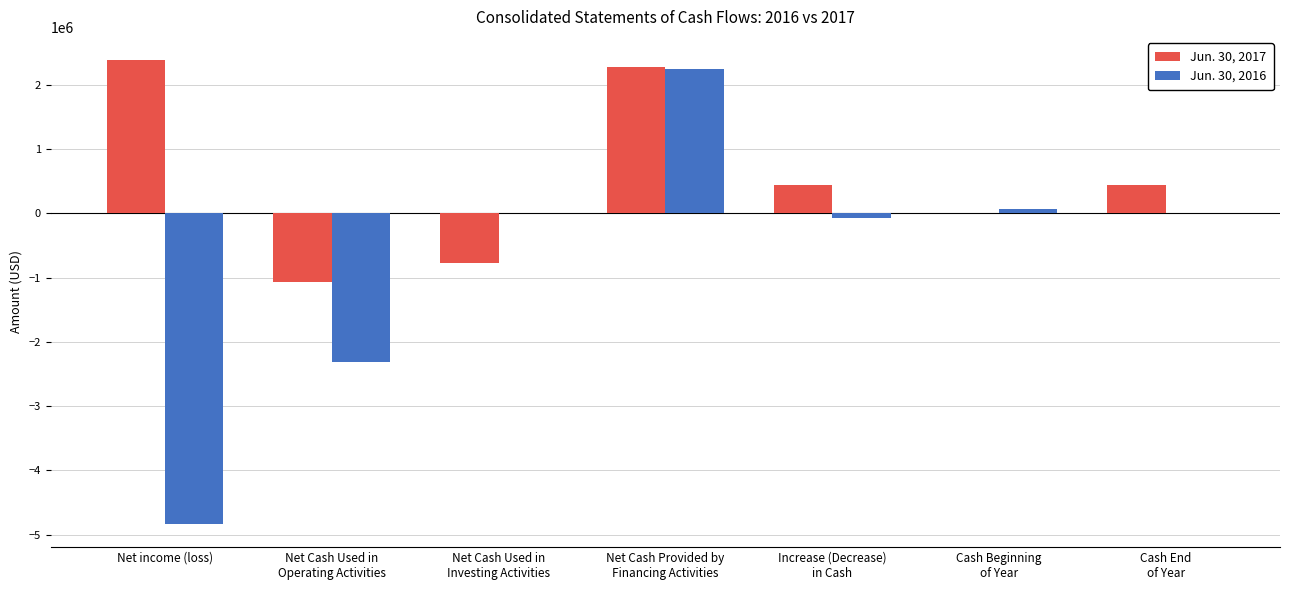

What is the sum of all Jun. 30, 2016 values?

-4895096